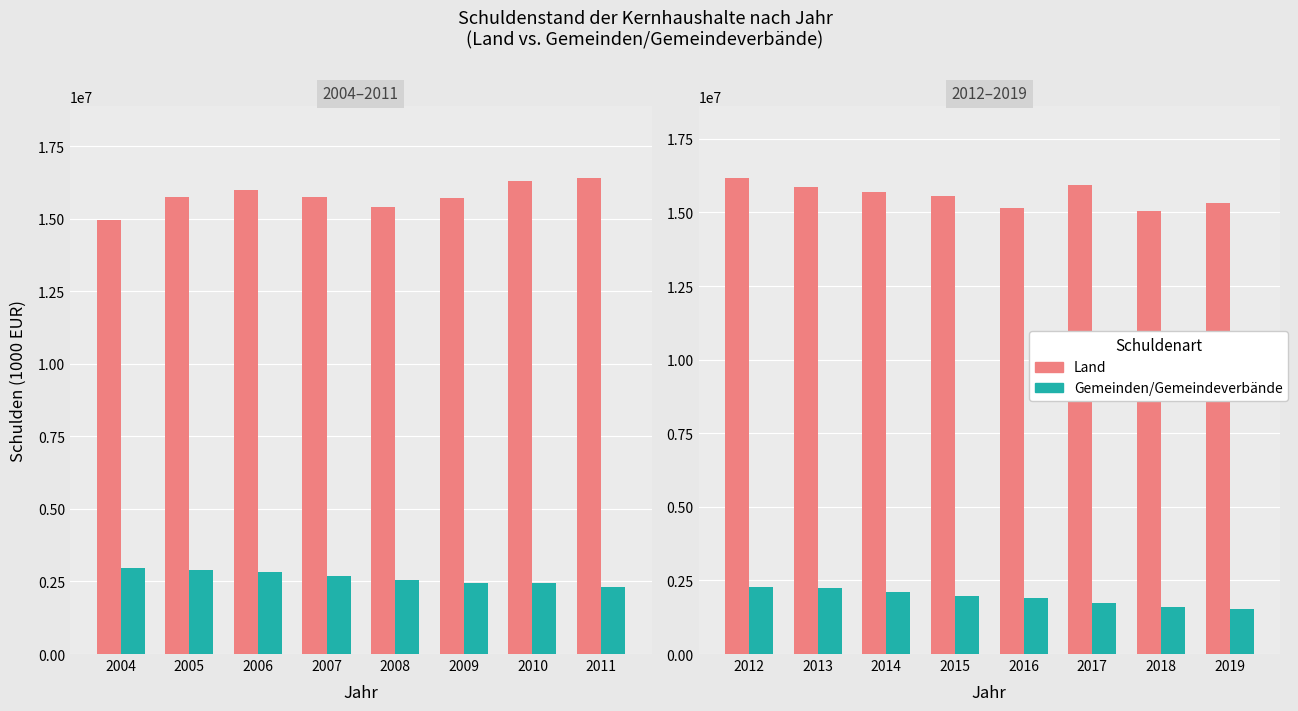

Are the bars grouped side by side (vs. stacked)?

Yes